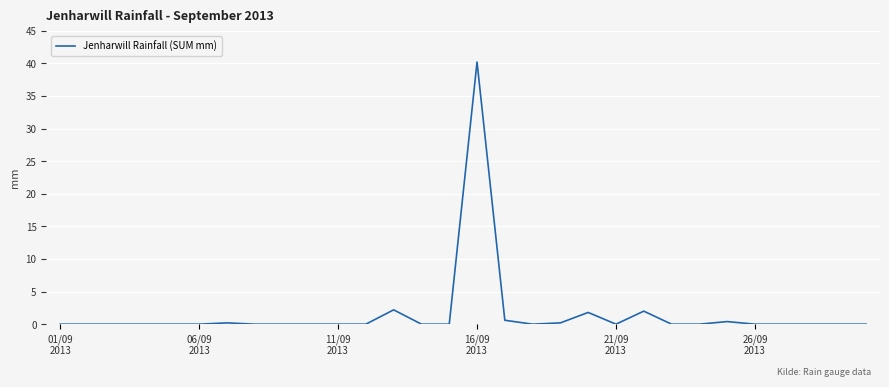

What is the greatest value displayed?

40.2